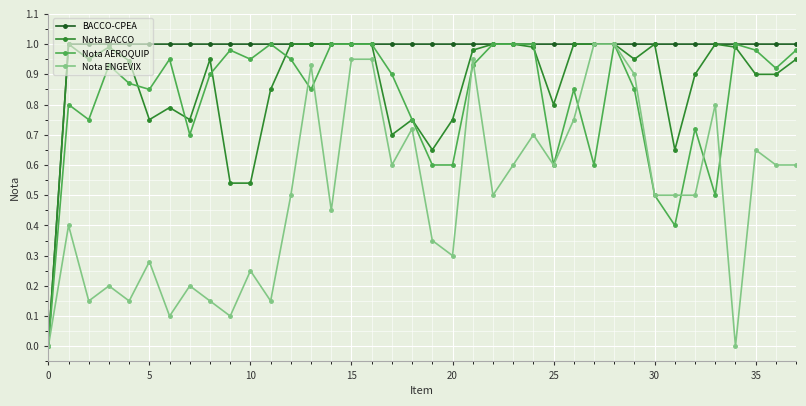

Which series has the largest total across all categories?

BACCO-CPEA